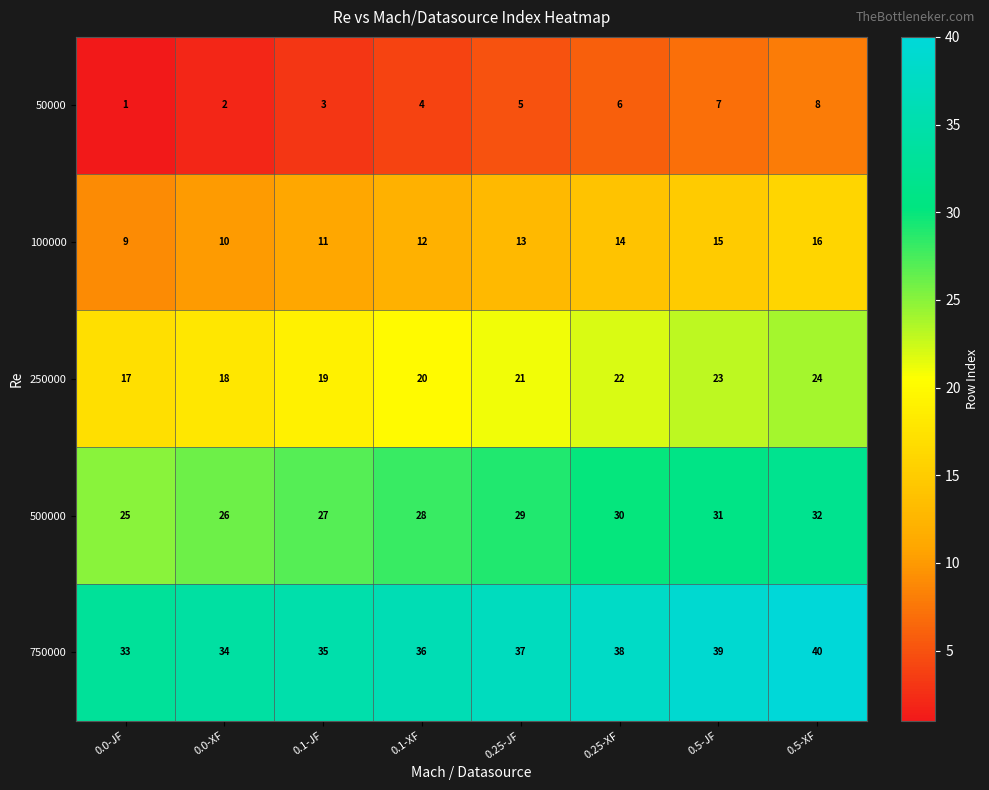

What is the spread (max minus min) of values at 0.0-JF?

32